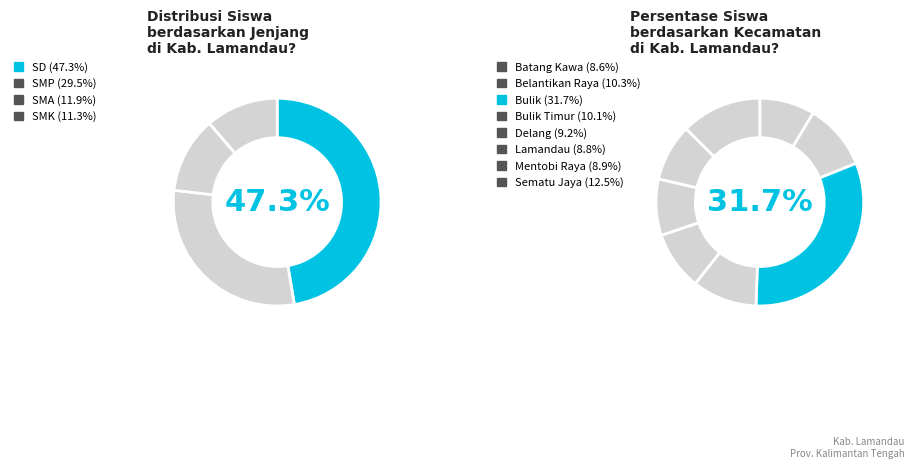

Is there any slice that represents more than half of the pie?

No